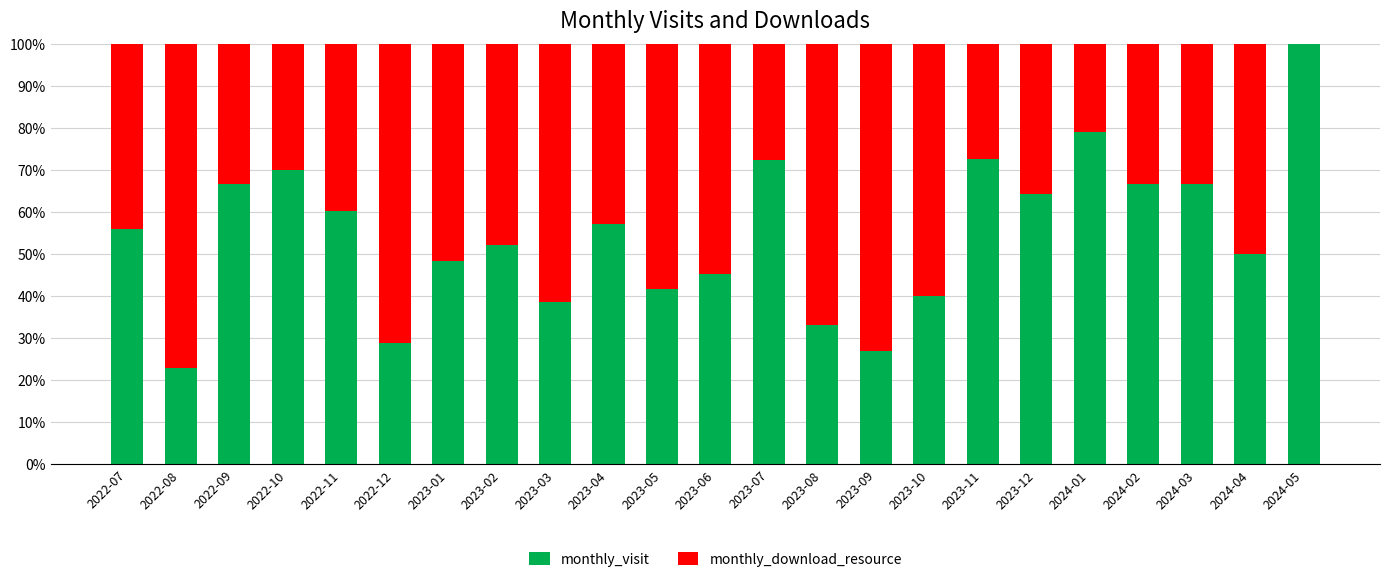

What is the sum of the monthly_visit values at 2023-06 and 2023-12?

109.6